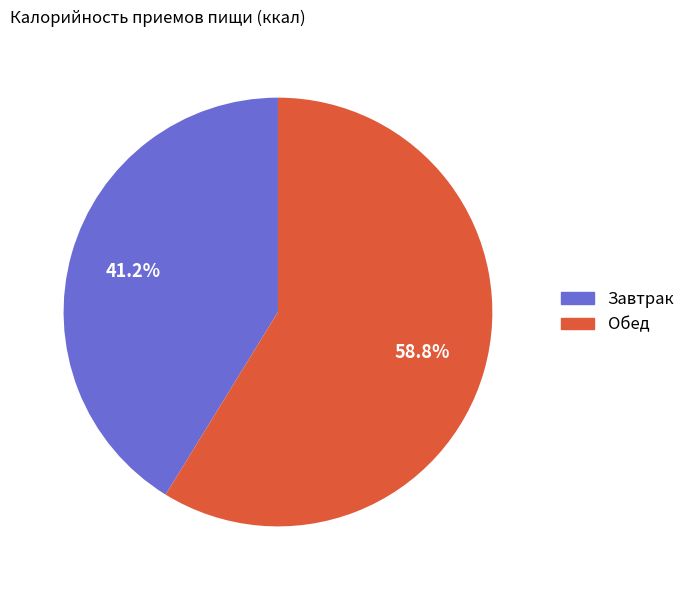

The Обед slice represents 71% of the pie. True or false?

False